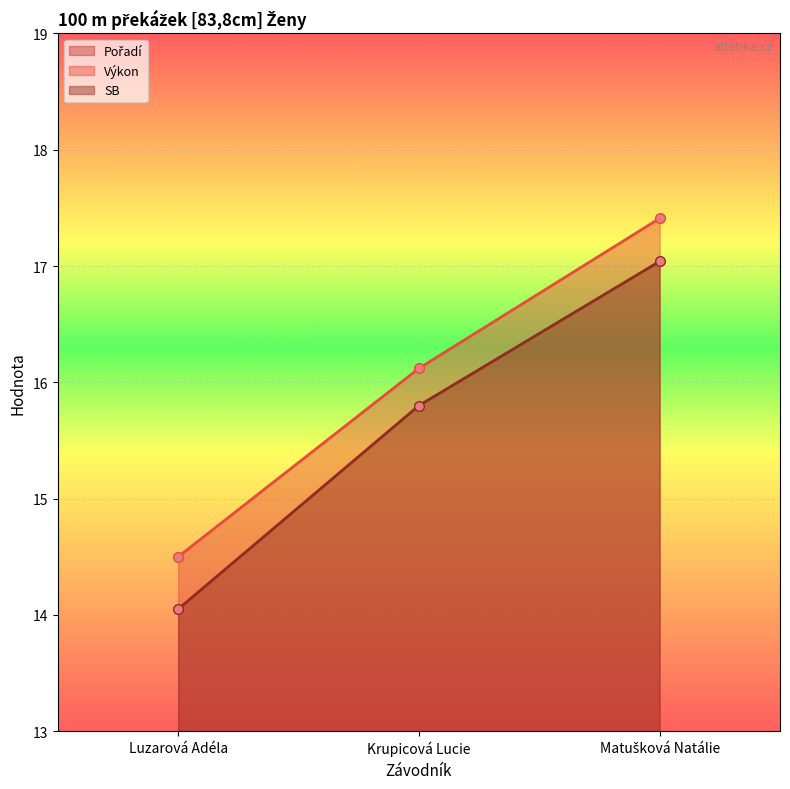

Is it true that Pořadí equals 3.0 at Matušková Natálie?

True